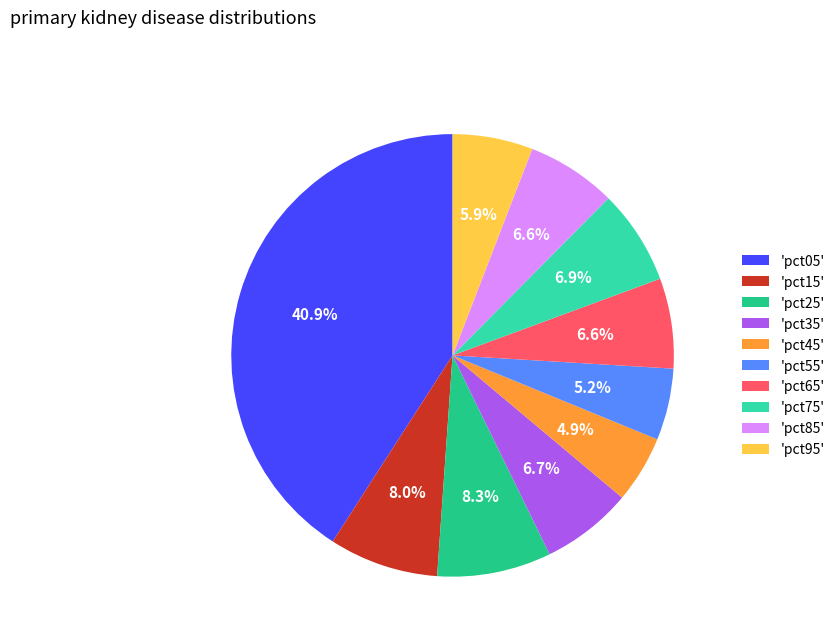

To the nearest percent, what is the difference between the largest and smallest slice percentages?

36%